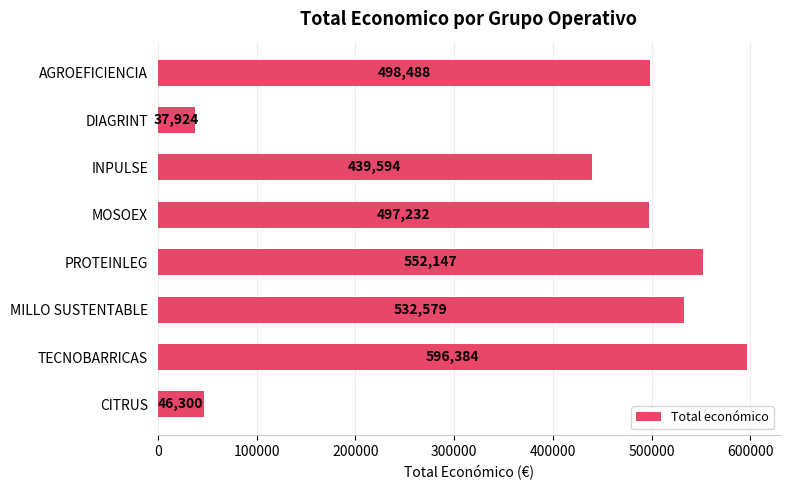

Reading bottom to top, transcribe all the data shown in this chart.

46300	596384	532579	552147	497232	439594	37924	498488